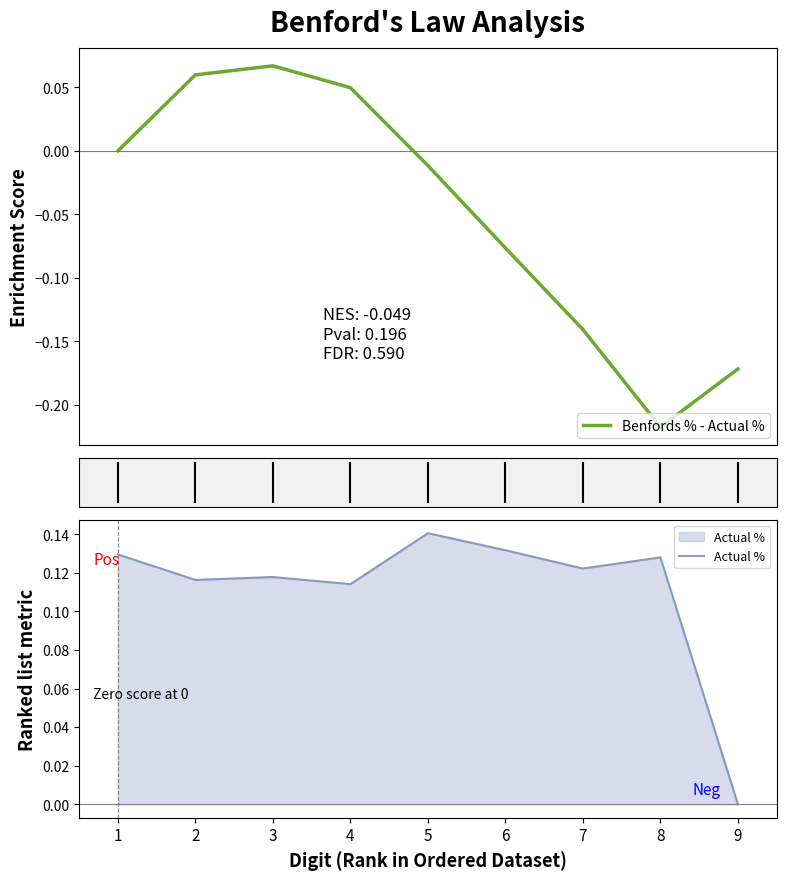

Count the Actual % values in the range 0 to 1.

9